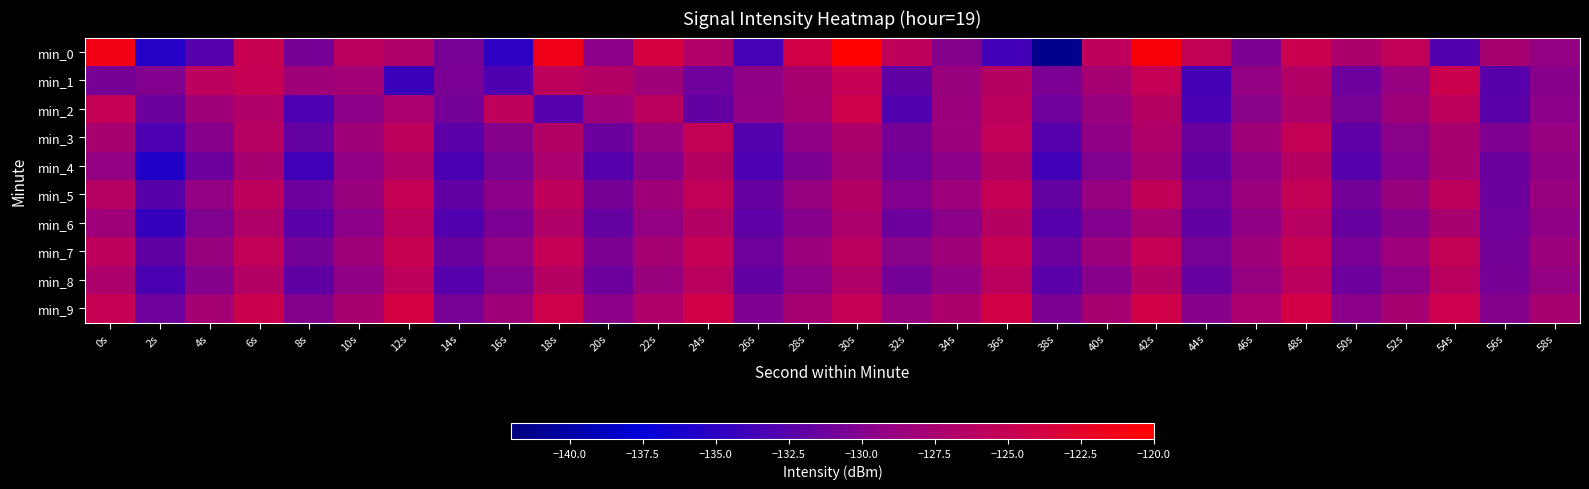

Which series has the widest spread of values?

min_0